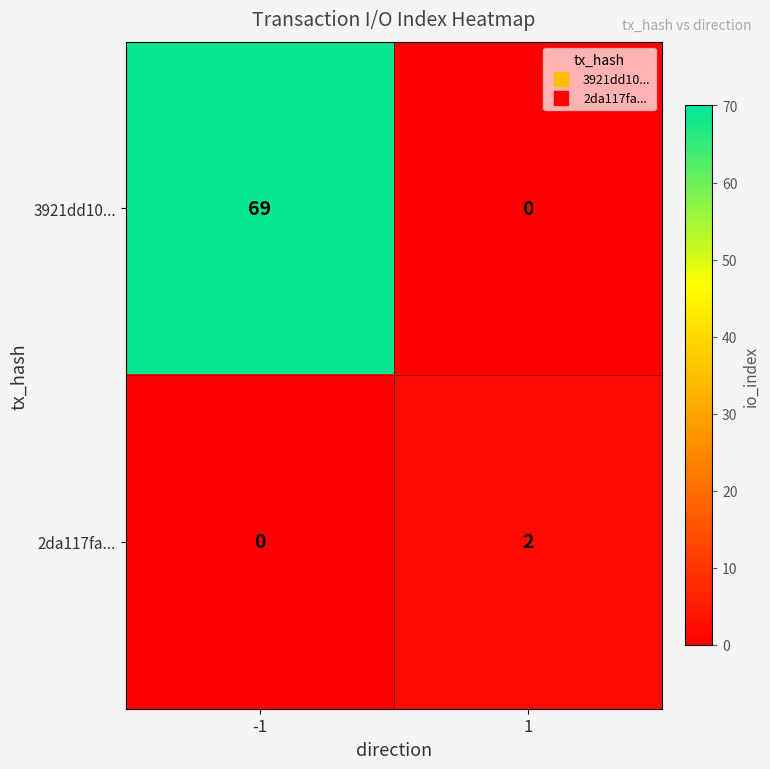

What is the sum of all 3921dd10... values?

69